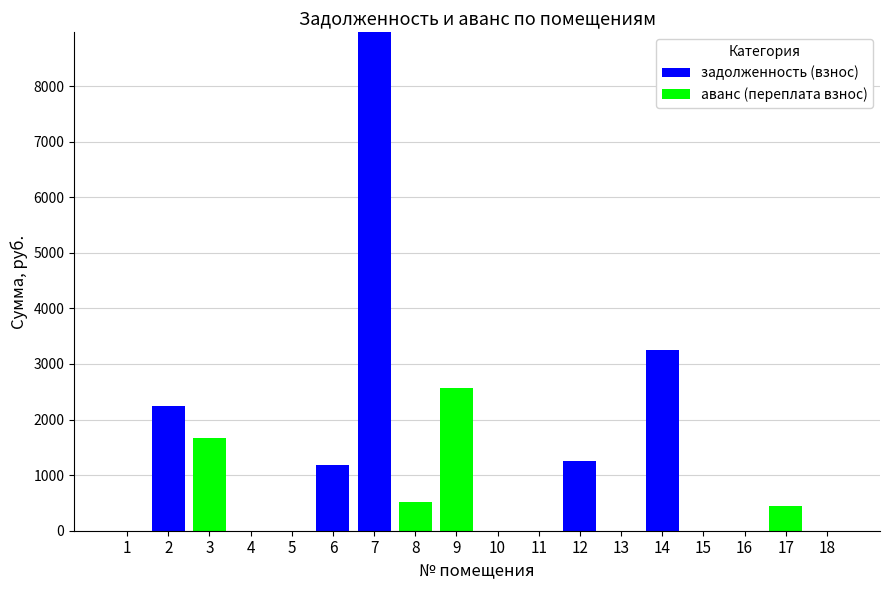

How many data points does each series have?

18